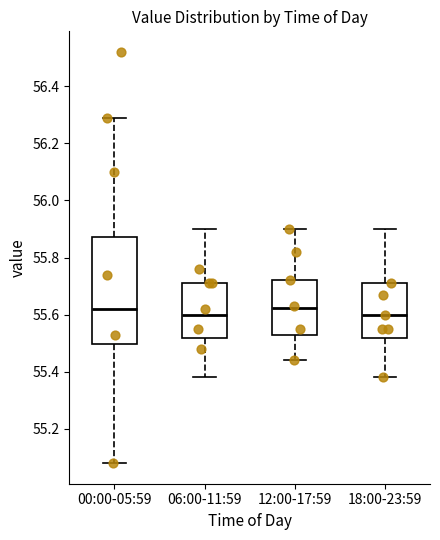

Reading left to right, transcribe this box plot: for each box, give where its median line is, the range the box spans, and where its two whiskers end, as read against the y-axis. The values are not printed on the chart, so give them approximately, as read against the axis.

00:00-05:59: median 55.62, box 55.50 to 55.88, whiskers 55.08 to 56.30
06:00-11:59: median 55.60, box 55.52 to 55.72, whiskers 55.38 to 55.90
12:00-17:59: median 55.62, box 55.52 to 55.72, whiskers 55.44 to 55.90
18:00-23:59: median 55.60, box 55.52 to 55.72, whiskers 55.38 to 55.90